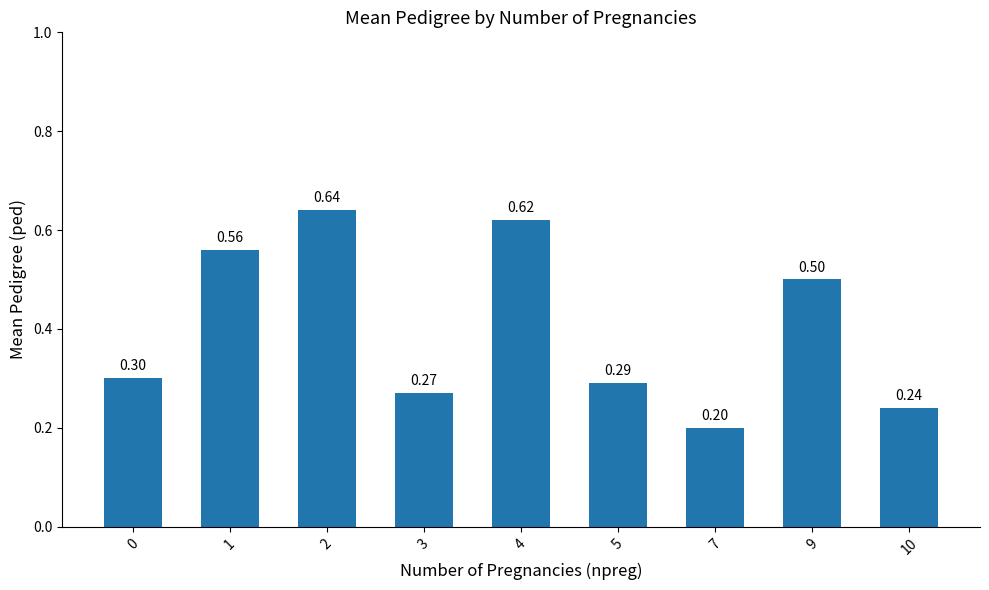

Does the chart contain any negative values?

No